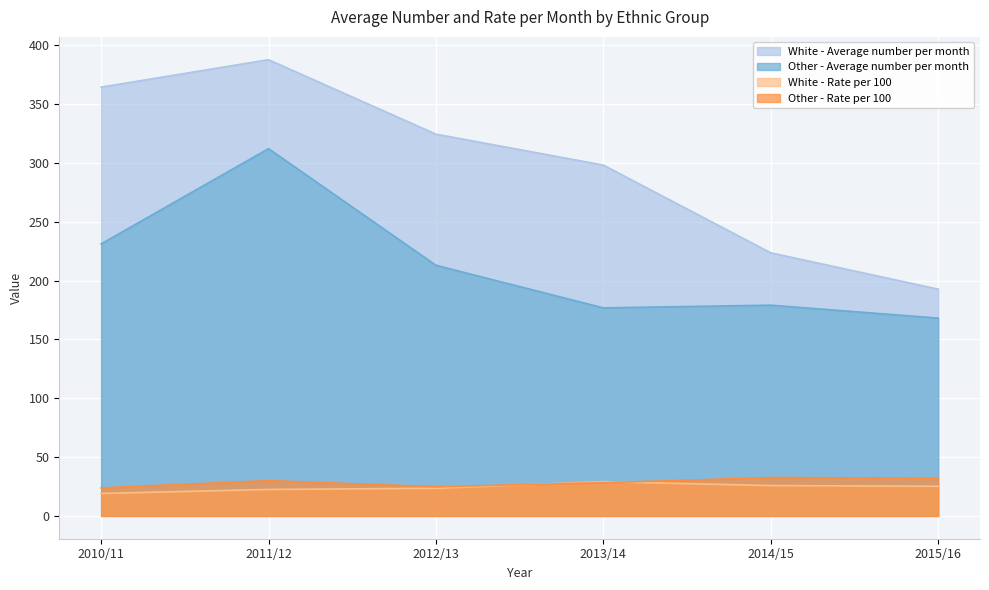

In Other - Average number per month, how many points are higher than both neighbors (excluding endpoints)?

2